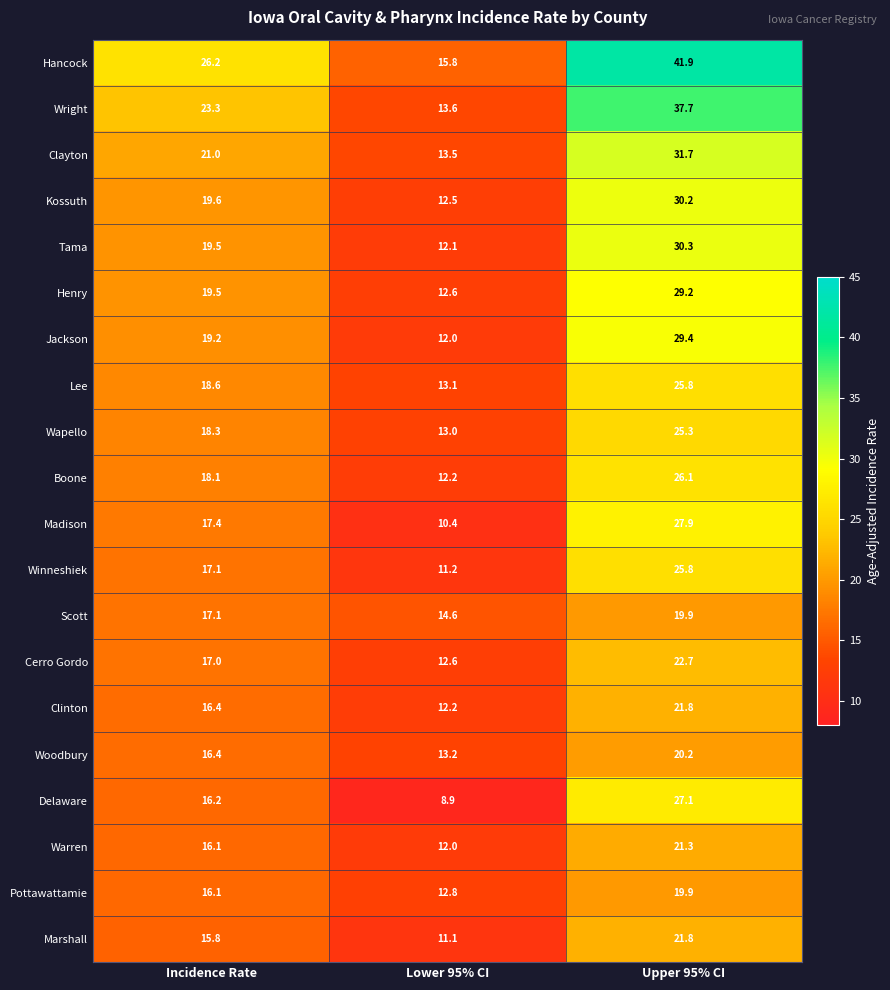

What is the approximate value of Cerro Gordo at Upper 95% CI?

22.7